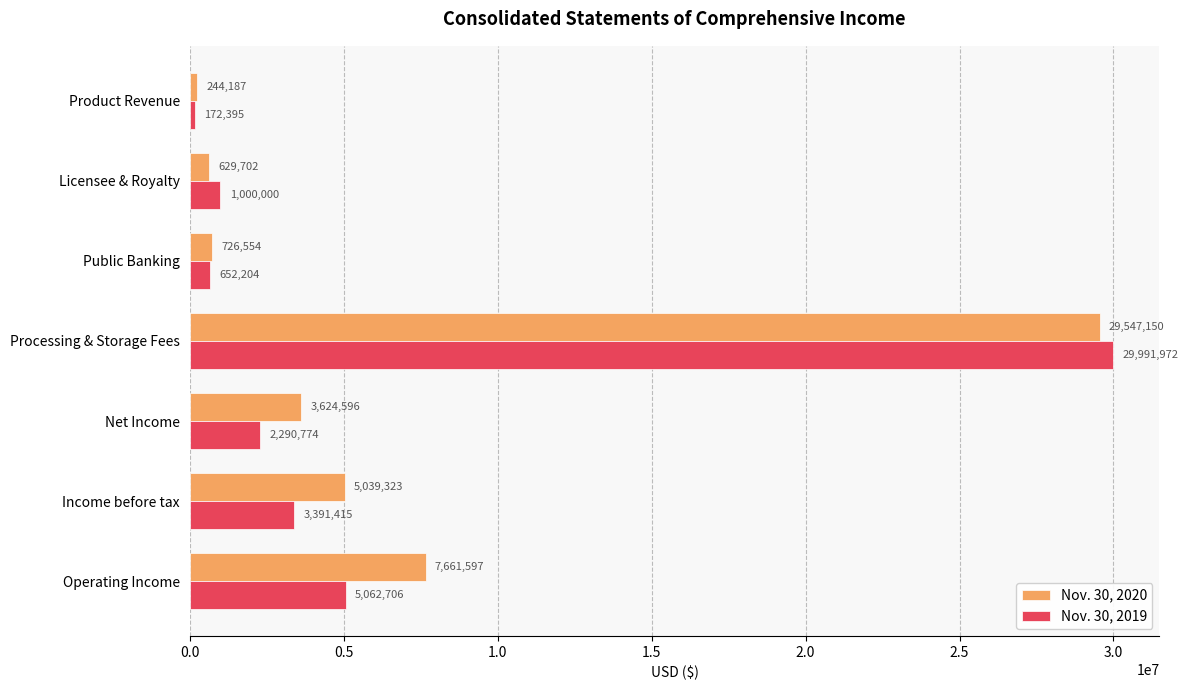

At which category is the sum across all series the highest?

Processing & Storage Fees